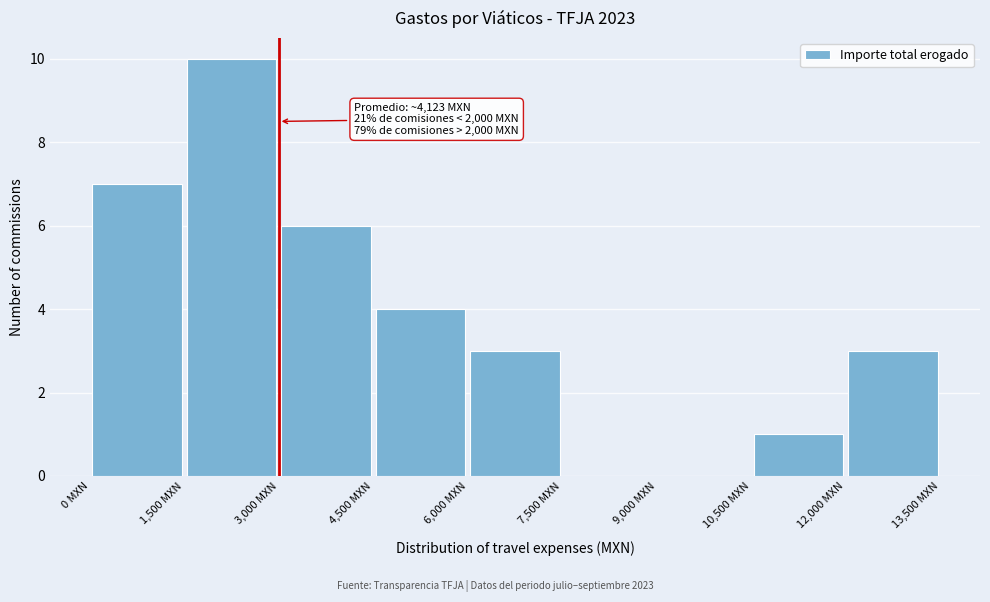

Which range on the x-axis has the tallest bar?

1500 to 3000